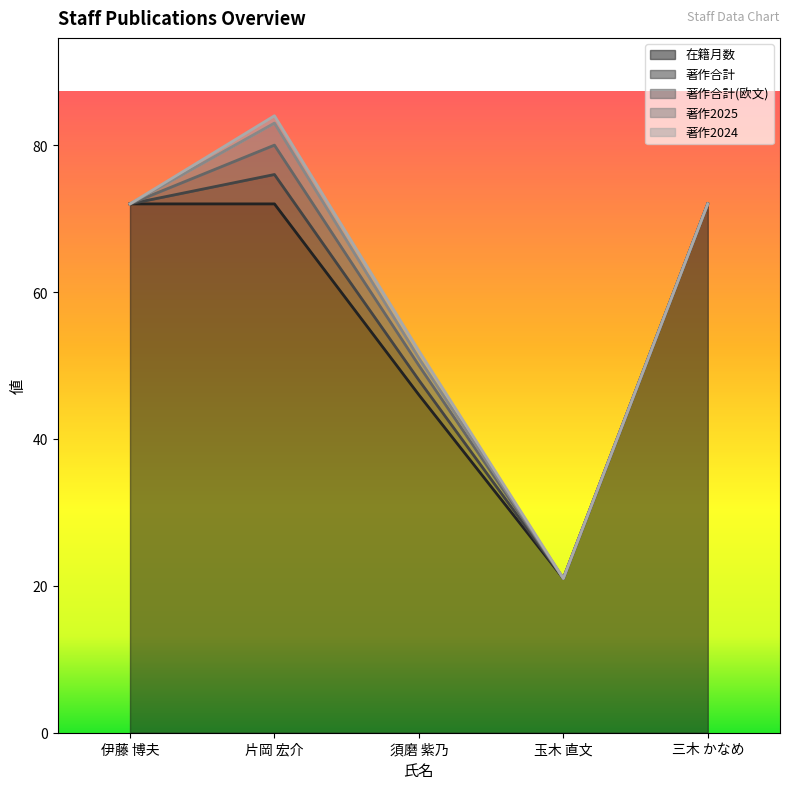

What is the label of the 3rd point from the right?

須磨 紫乃